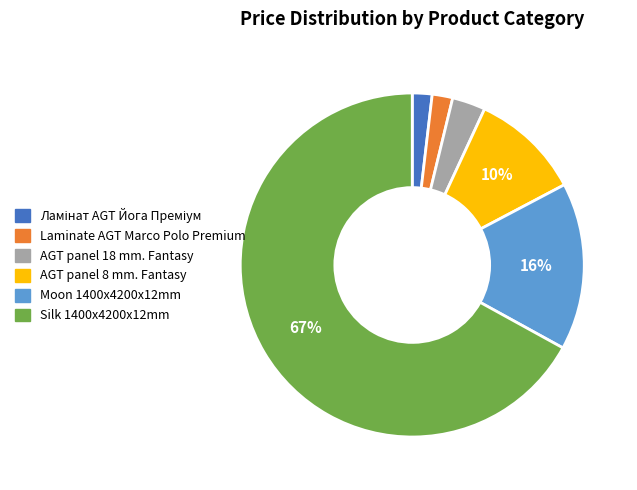

Which category has the biggest portion of the pie?

Silk 1400x4200x12mm